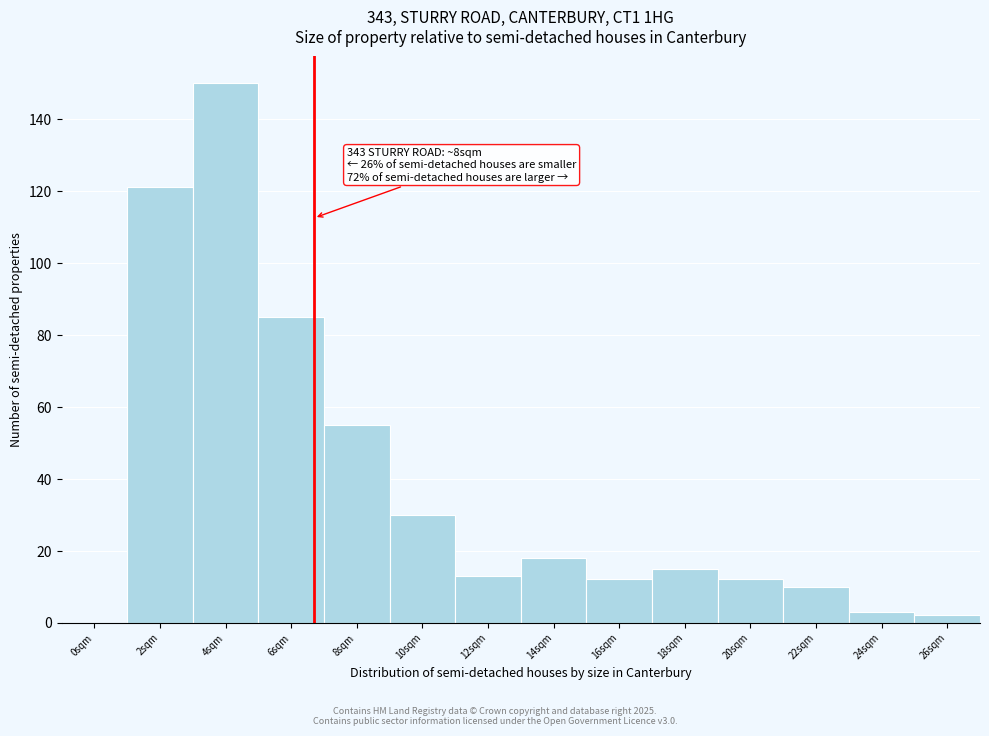

Reading right to left, transcribe all the data shown in this chart.

26sqm=2	24sqm=3	22sqm=10	20sqm=12	18sqm=15	16sqm=12	14sqm=18	12sqm=13	10sqm=30	8sqm=55	6sqm=85	4sqm=150	2sqm=121	0sqm=0